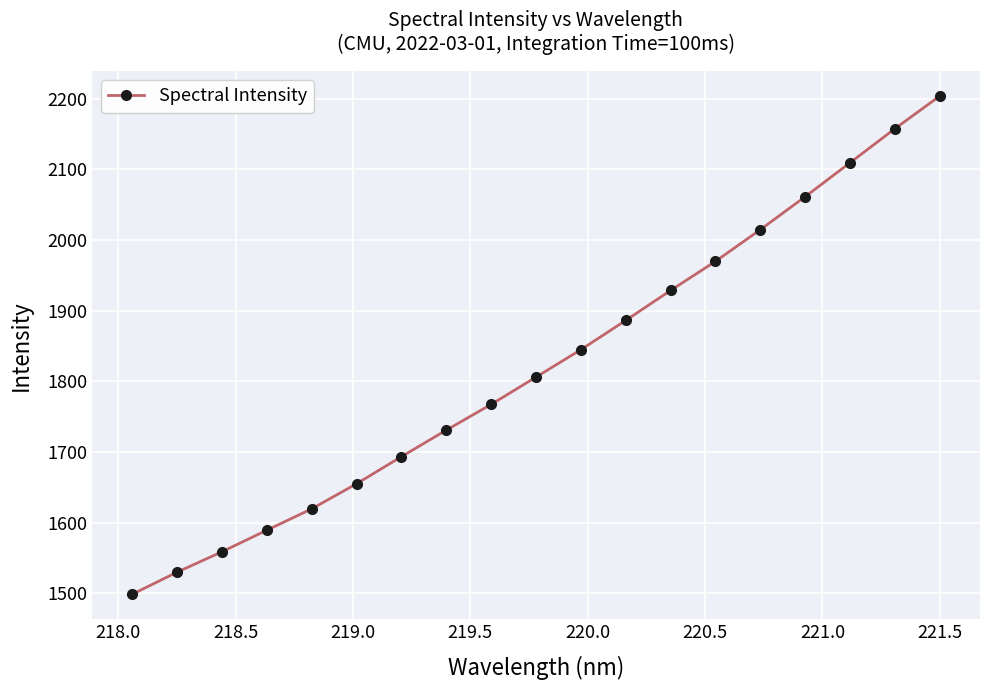

What is the sum of all values?

34625.1